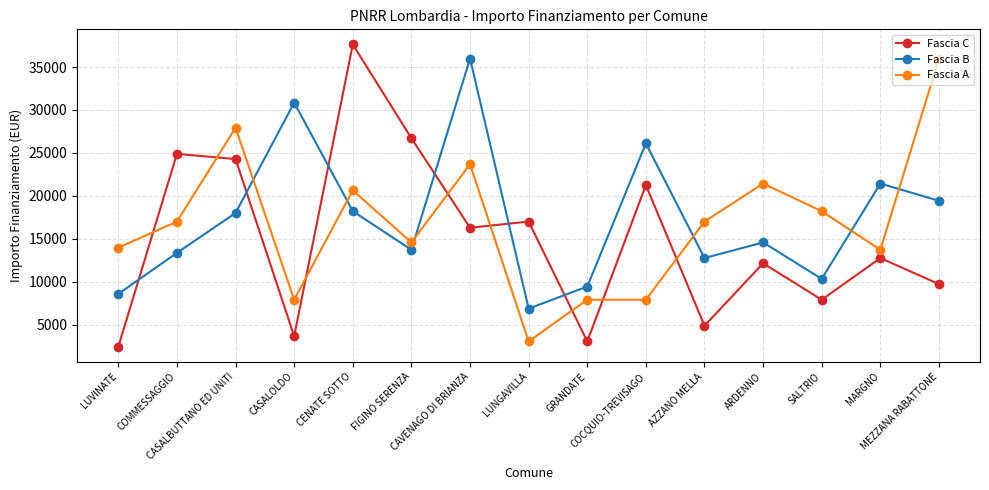

How many data points in Fascia C are less than 12747?

7